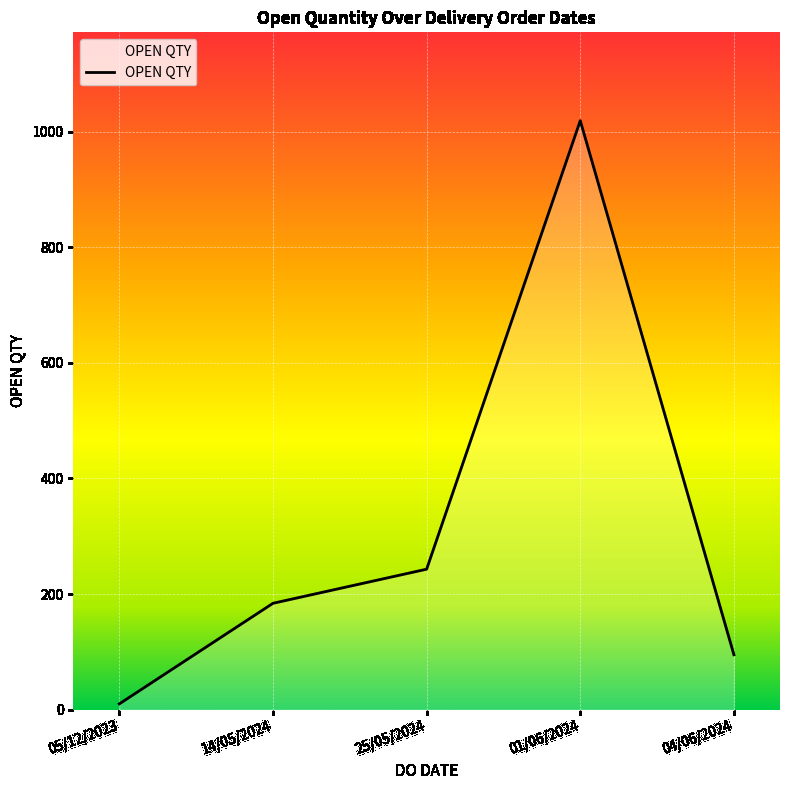

What is the sum of all values?

1551